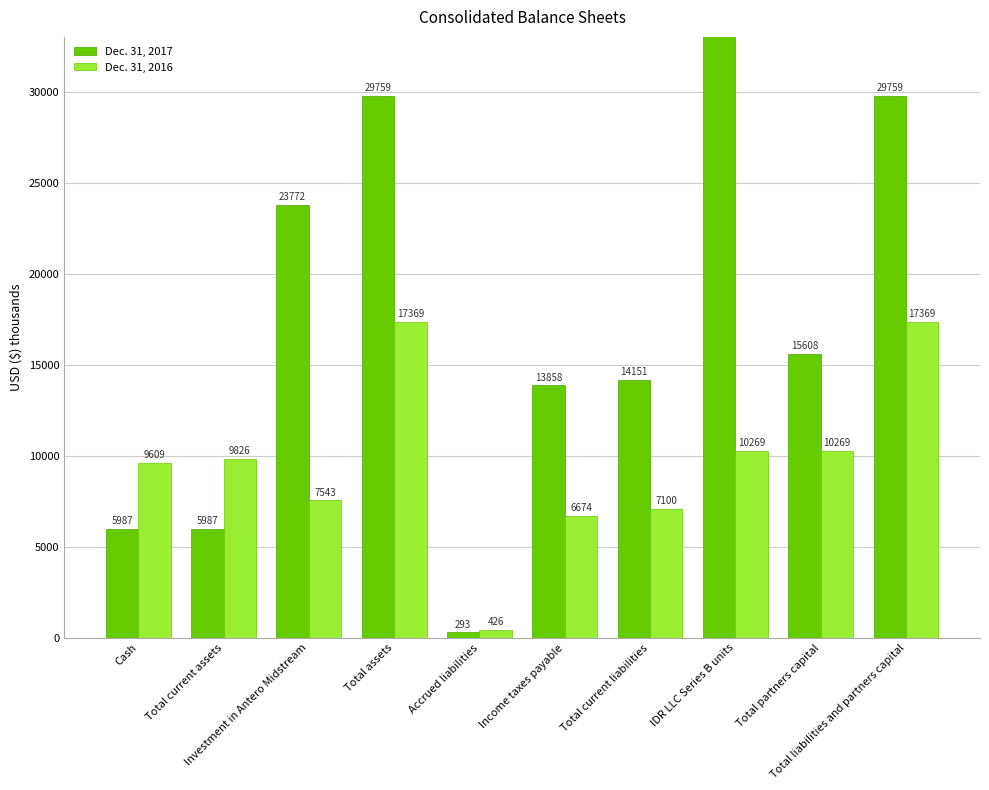

What is the difference between the Dec. 31, 2016 values at Total assets and Accrued liabilities?

16943